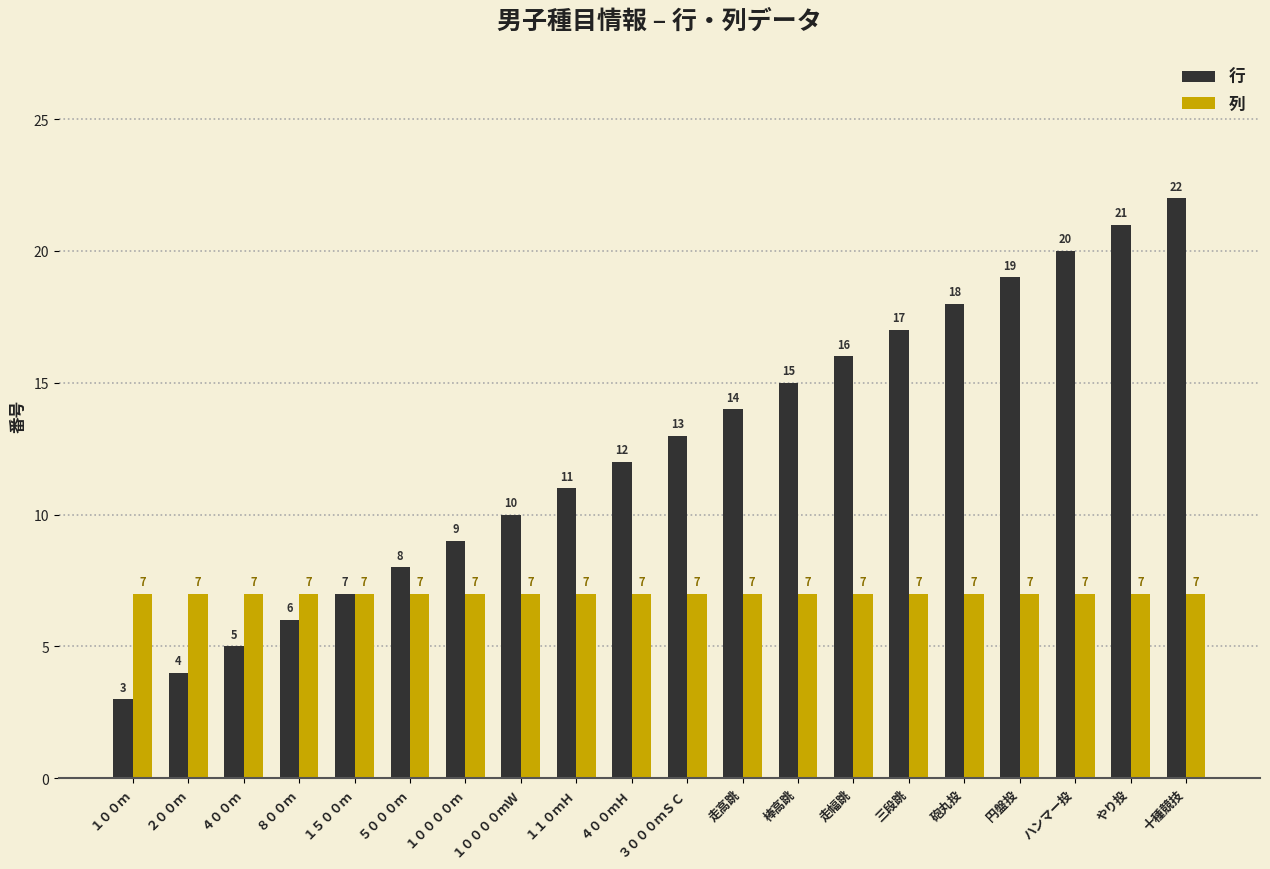

What is the average value of the 列 series?

7